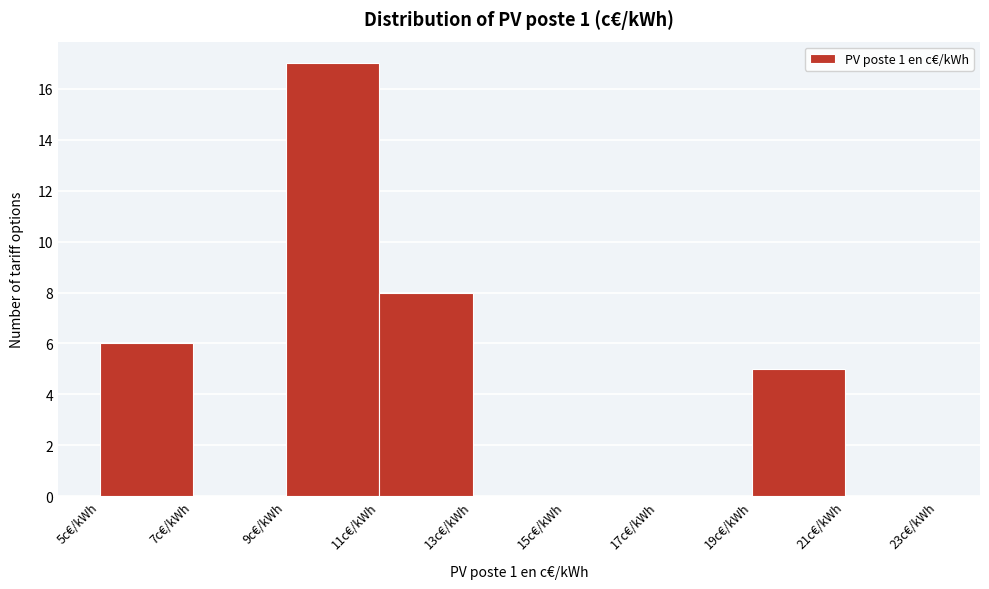

What is the height of the bar covering 9 to 11 on the x-axis? The values are not printed on the chart, so give them approximately, as read against the axis.

17